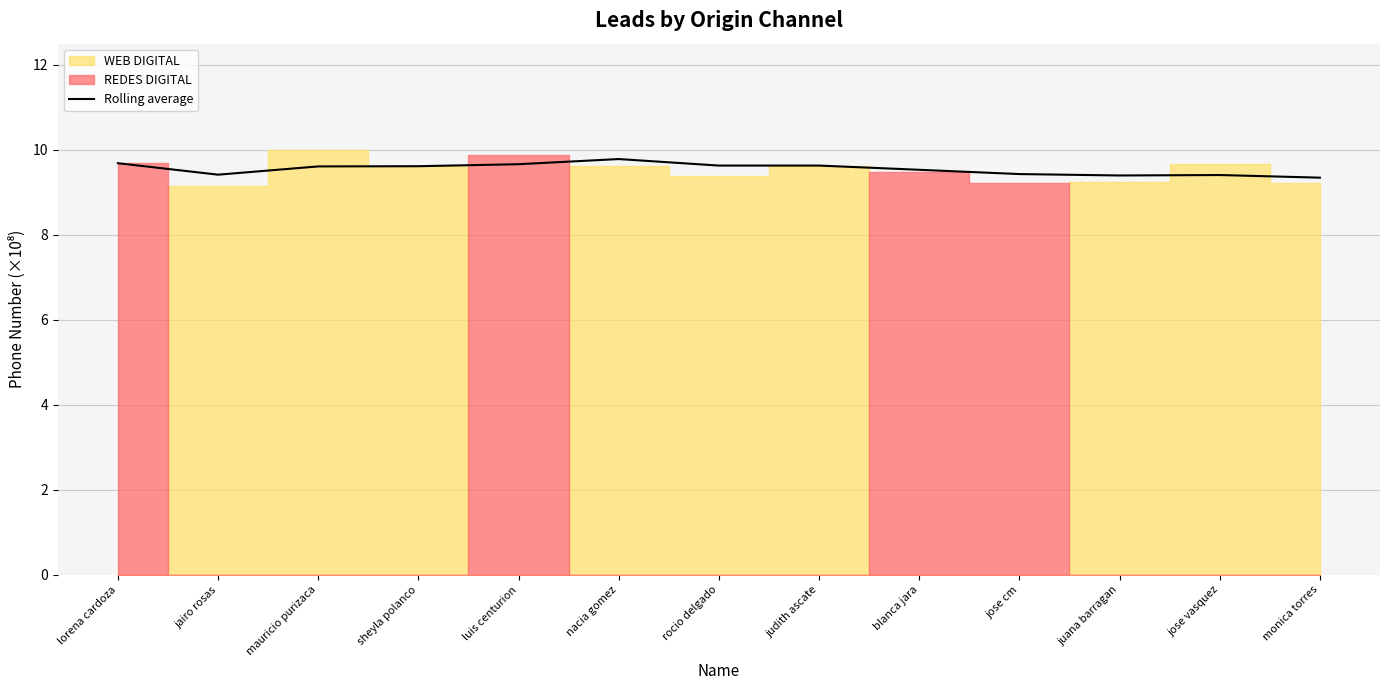

How many lines are shown in the chart?

1